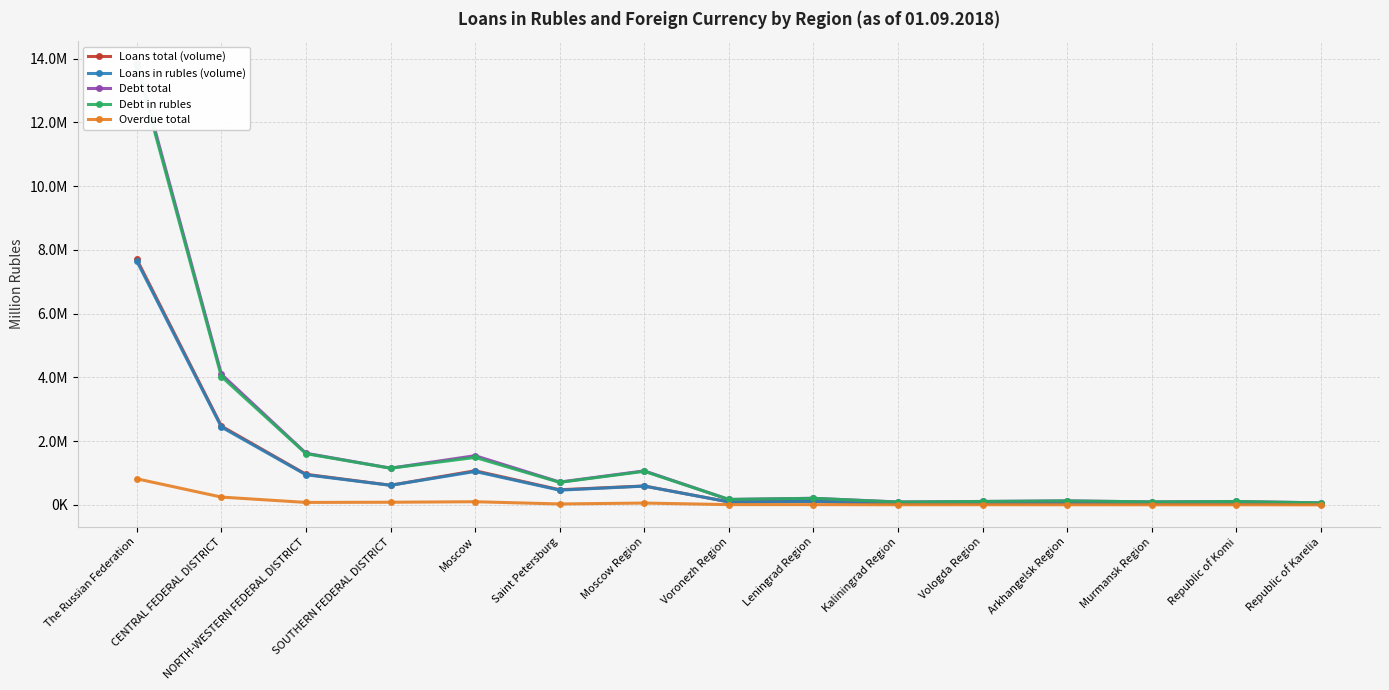

The Overdue total series shows 3596 at Republic of Karelia. True or false?

True